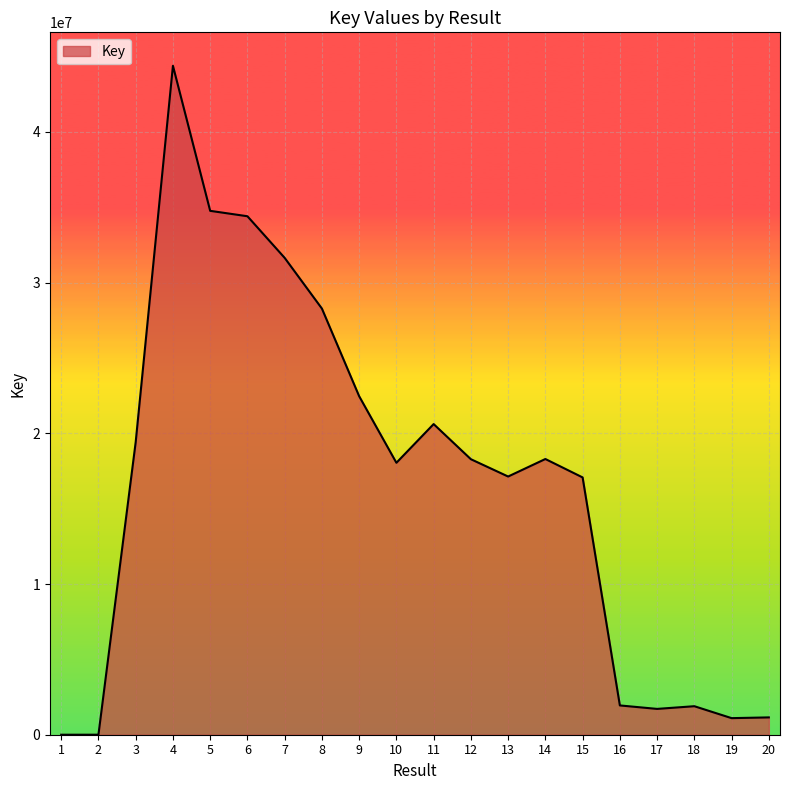

What is the greatest value displayed?

44389570